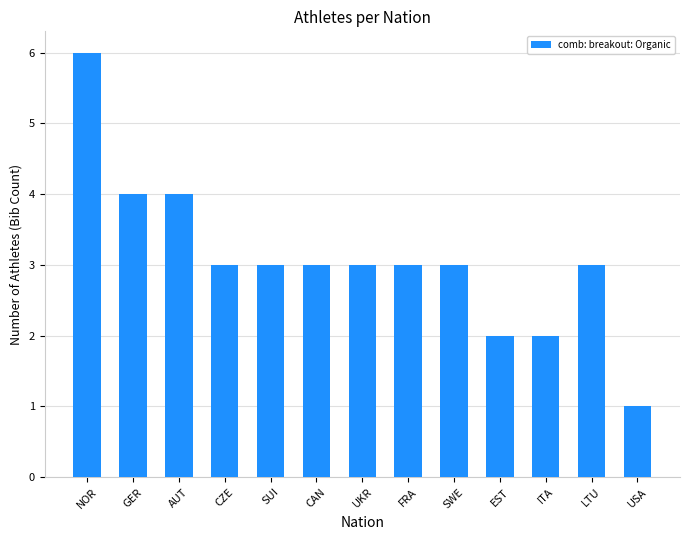

What is the approximate value at CAN?

3